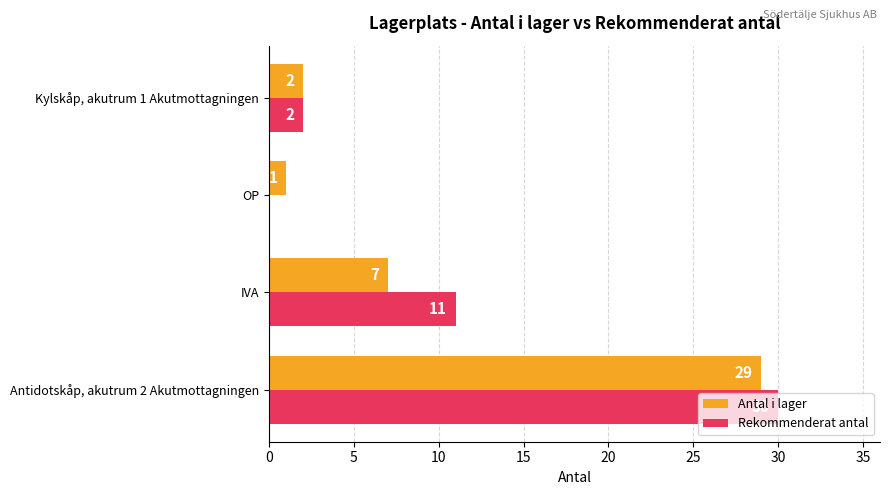

What is the sum of the Rekommenderat antal values at Antidotskåp, akutrum 2 Akutmottagningen and IVA?

41